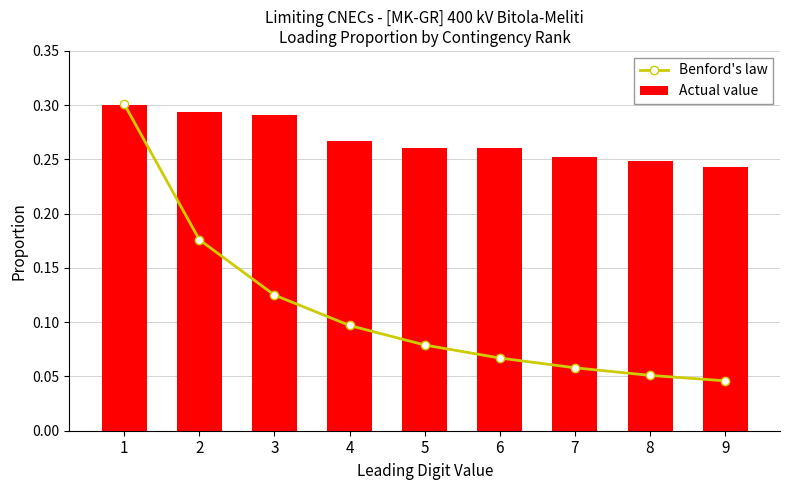

Between 3 and 9, which series saw the biggest shift?

Benford's law